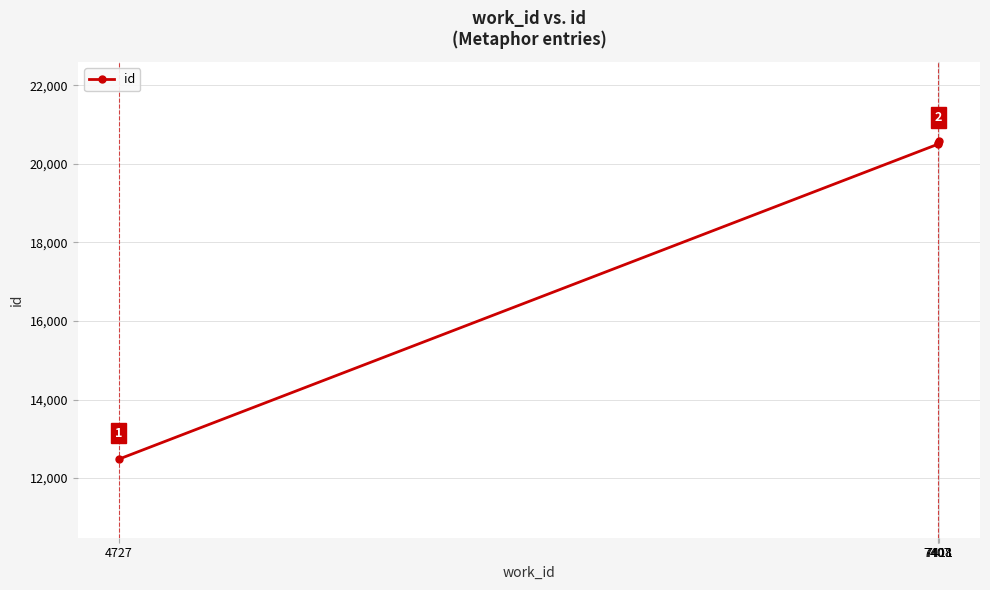

List the labels in order of value, smallest first.

4727, 7407, 7408, 7411